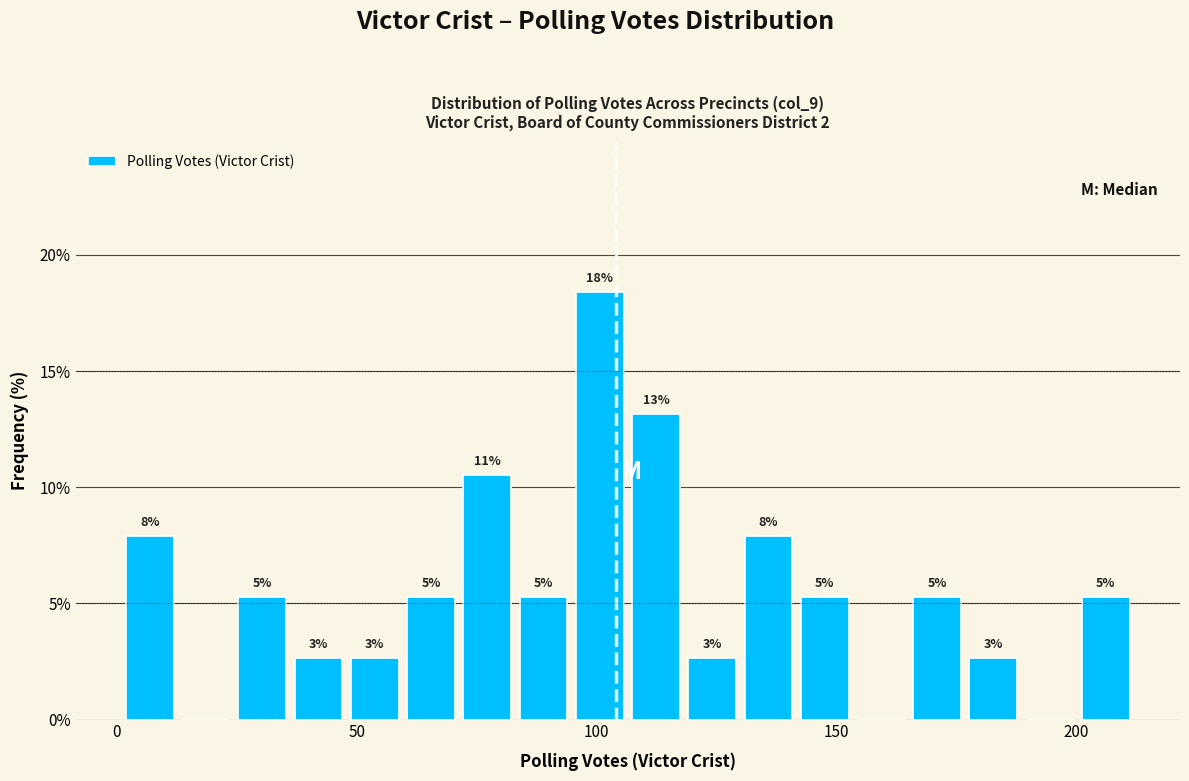

Read against the x-axis, roughly where is the centre of the tallest bar?

100